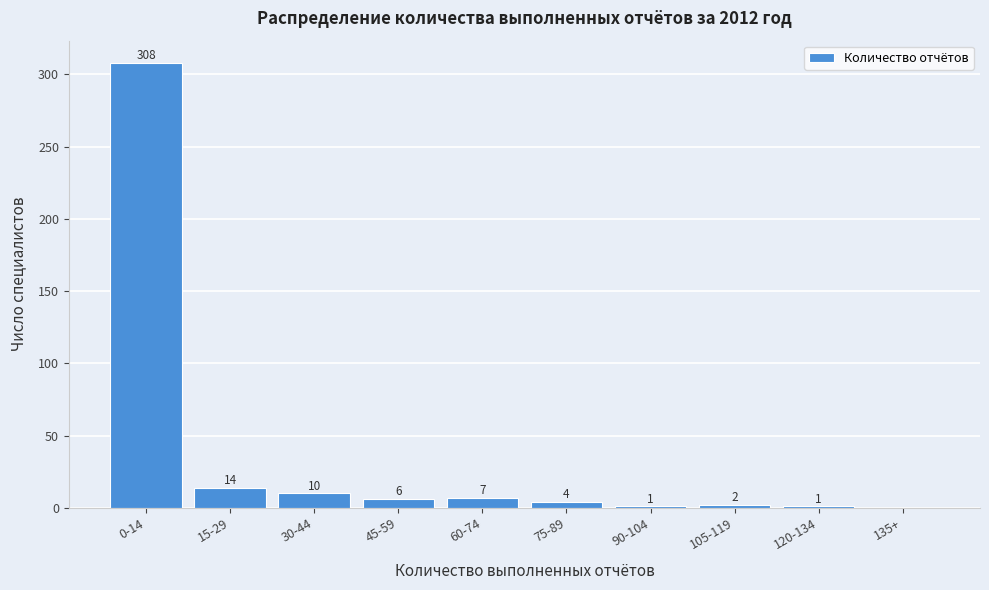

Reading left to right, transcribe all the data shown in this chart.

0-14=308	15-29=14	30-44=10	45-59=6	60-74=7	75-89=4	90-104=1	105-119=2	120-134=1	135+=0